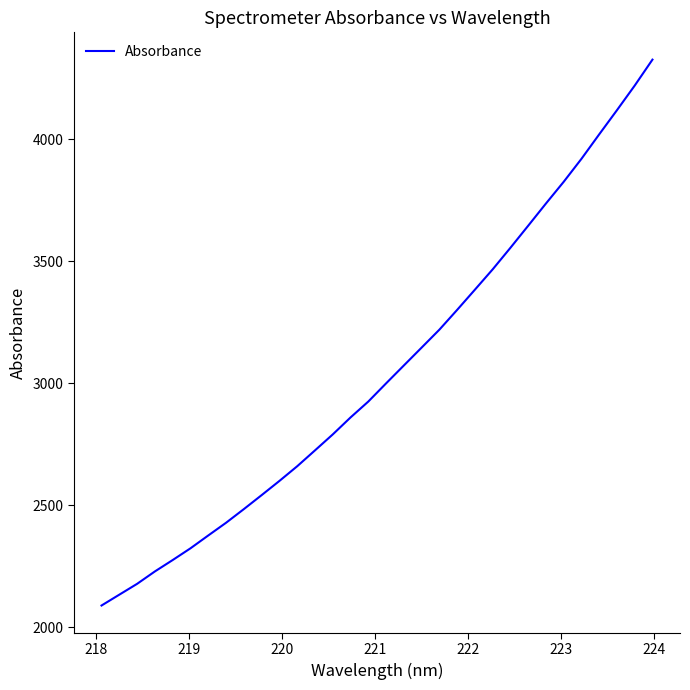

What is the difference between the maximum and minimum values?

2236.7